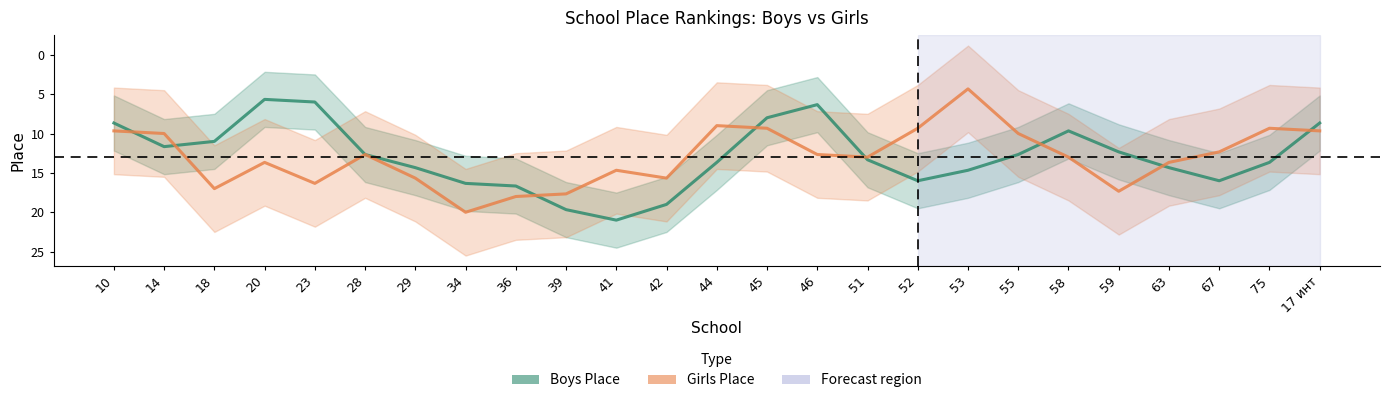

In Girls Place, how many points are lower than both neighbors (excluding endpoints)?

6